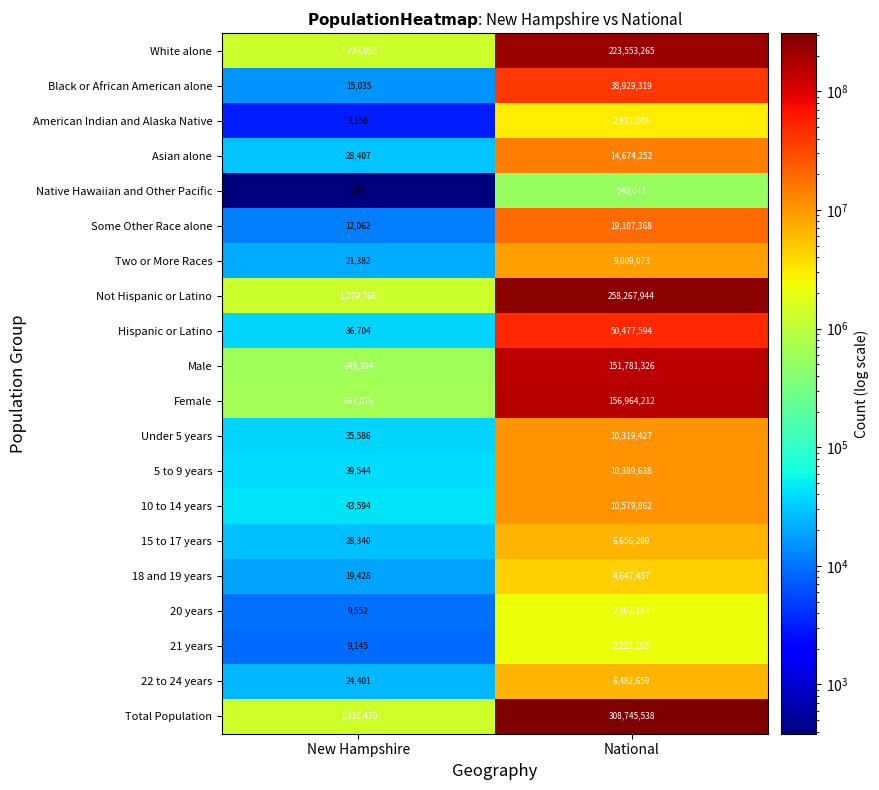

At how many categories does at least one series exceed 301452054?

1